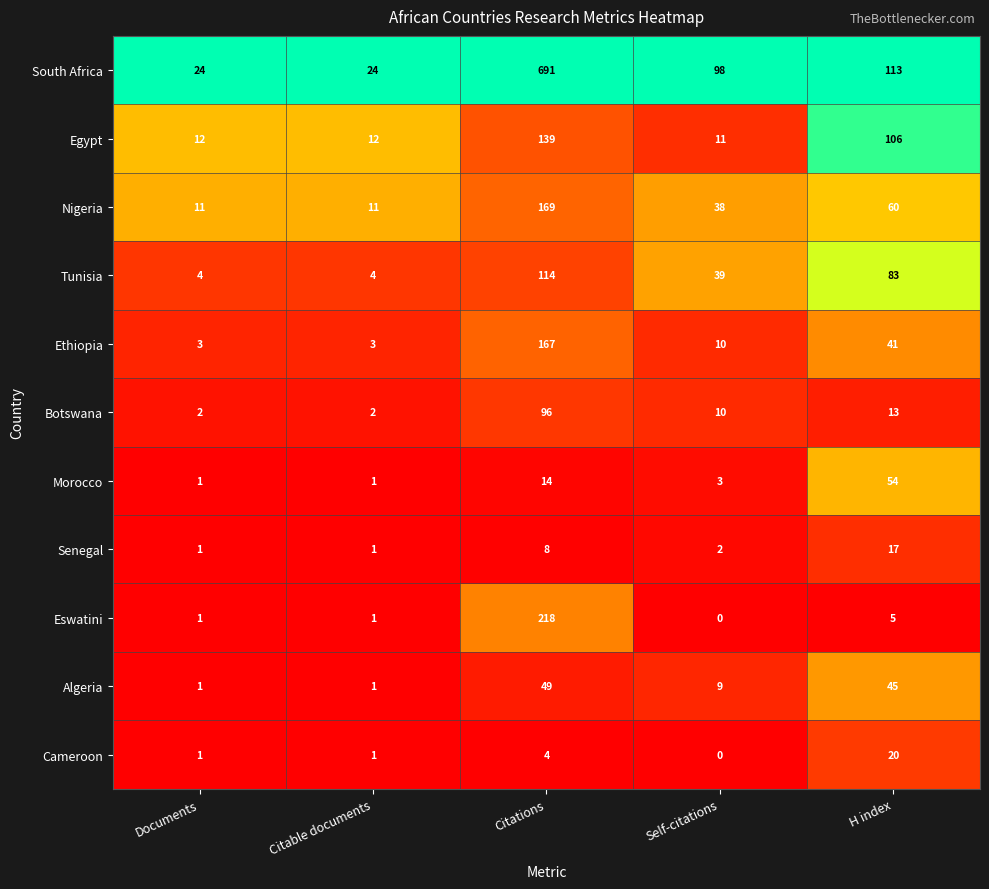

List the series in order of their peak value, lowest first.

Senegal, Cameroon, Algeria, Morocco, Botswana, Tunisia, Egypt, Ethiopia, Nigeria, Eswatini, South Africa